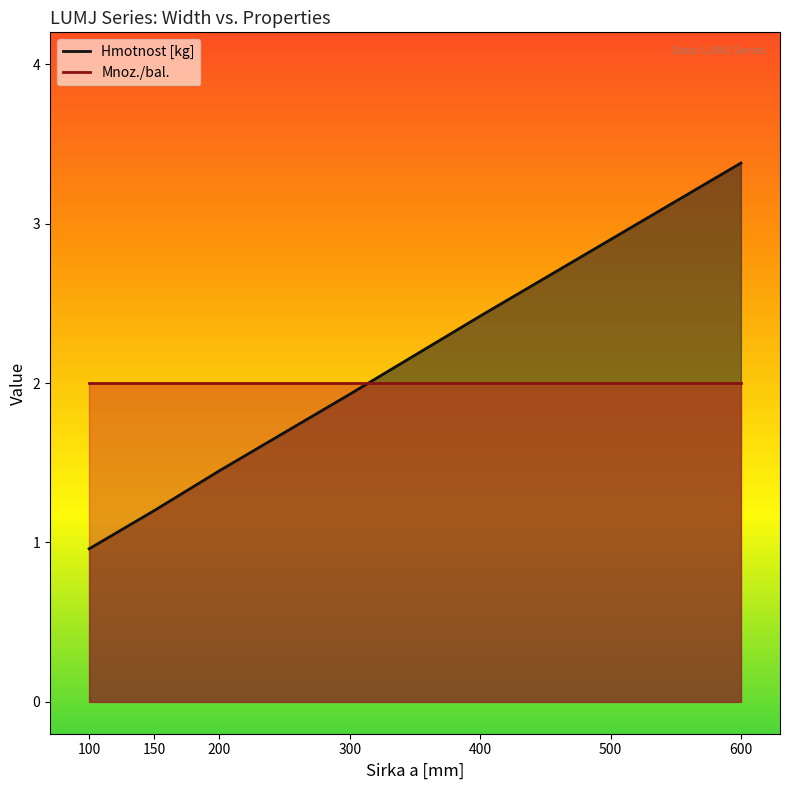

What is the difference between the maximum and minimum values?

2.4